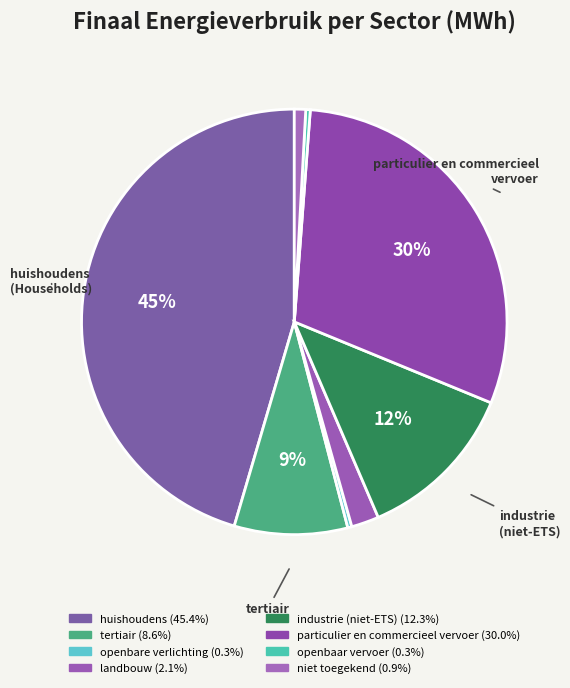

What is the ratio of the value at tertiair to the value at landbouw?

4.1